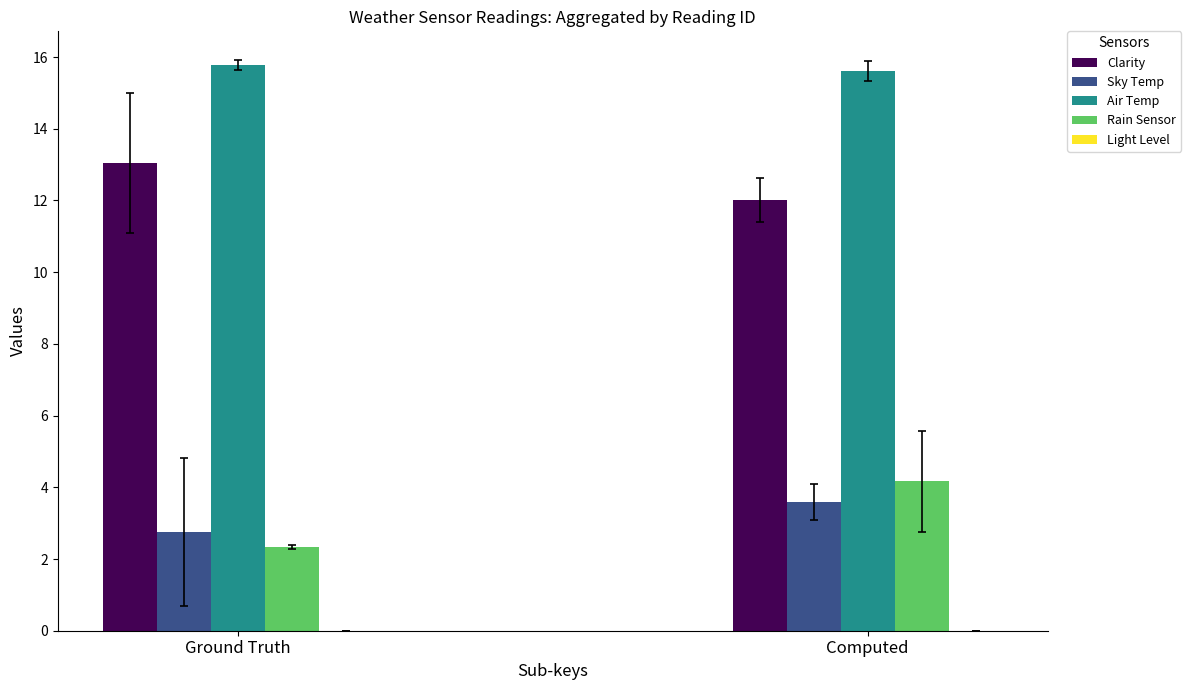

Which series changed the most between 2 and 19?

Clarity